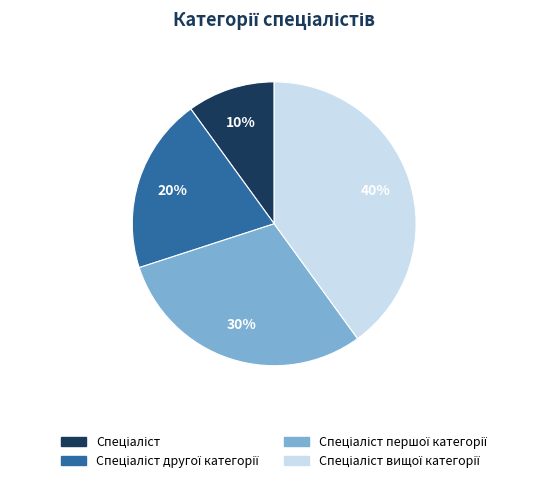

To the nearest percent, what is the average slice percentage?

25%